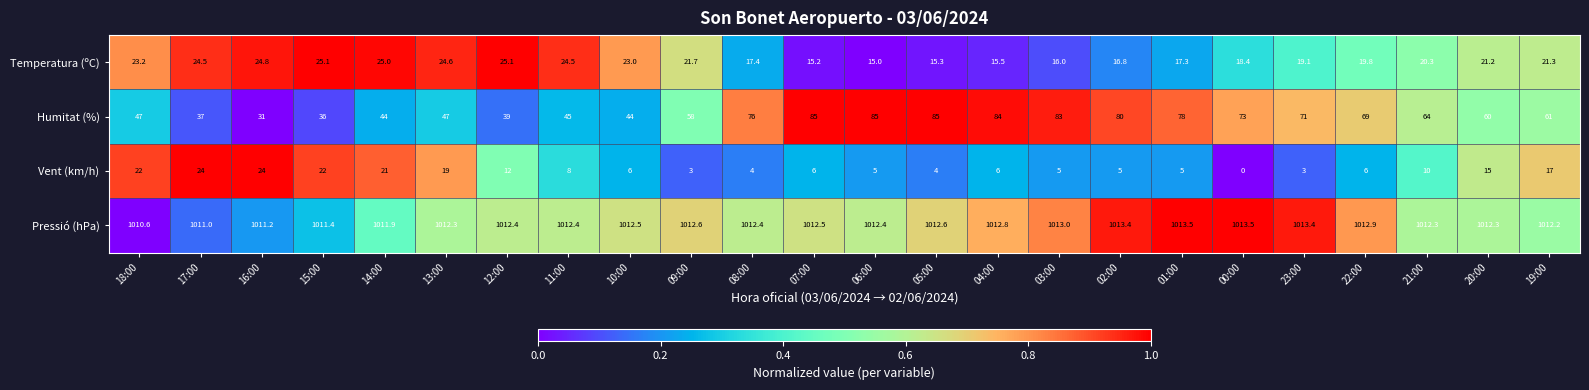

What is the difference between the maximum and minimum values in the Humitat (%) series?

54.0